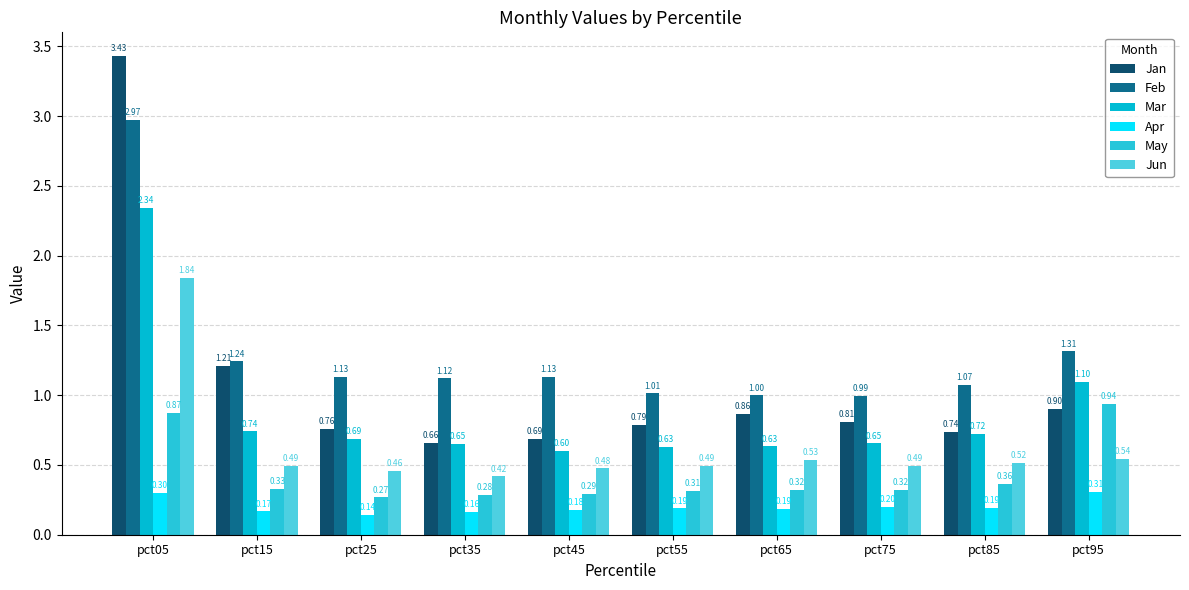

List the series in order of their overall mean, highest first.

Feb, Jan, Mar, Jun, May, Apr